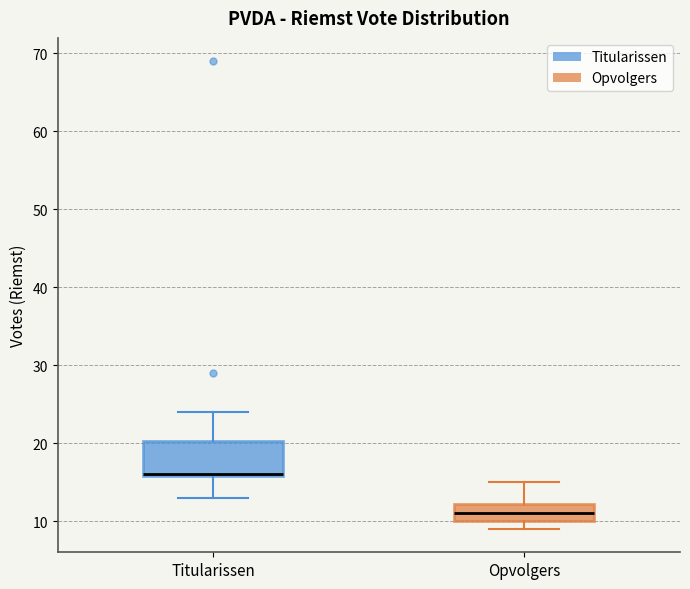

Reading left to right, transcribe this box plot: for each box, give where its median line is, the range the box spans, and where its two whiskers end, as read against the y-axis. The values are not printed on the chart, so give them approximately, as read against the axis.

Titularissen: median 16 (drawn on the box's lower edge), box 16 to 20, whiskers 13 to 24
Opvolgers: median 11, box 10 to 12, whiskers 9 to 15